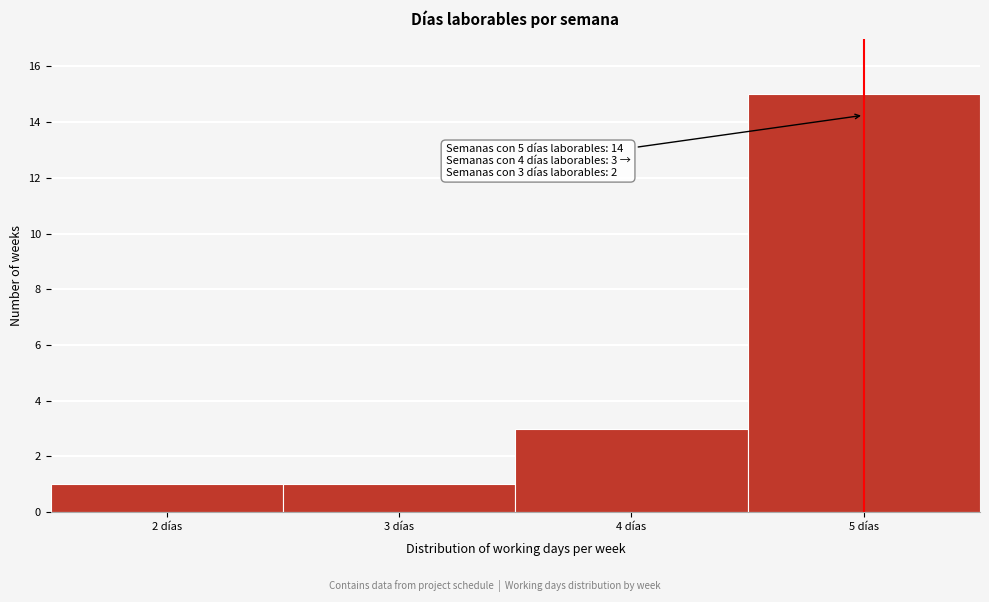

Over which range of the x-axis is the bar tallest?

4.5 to 5.5